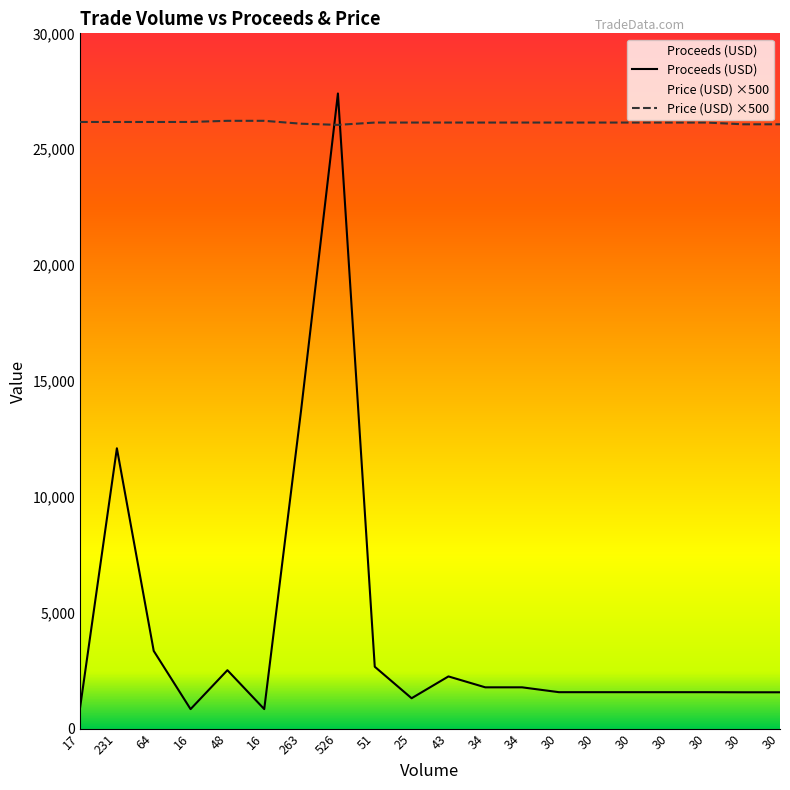

What is the sum of the Price (USD) values at 30 and 34?

52300.0